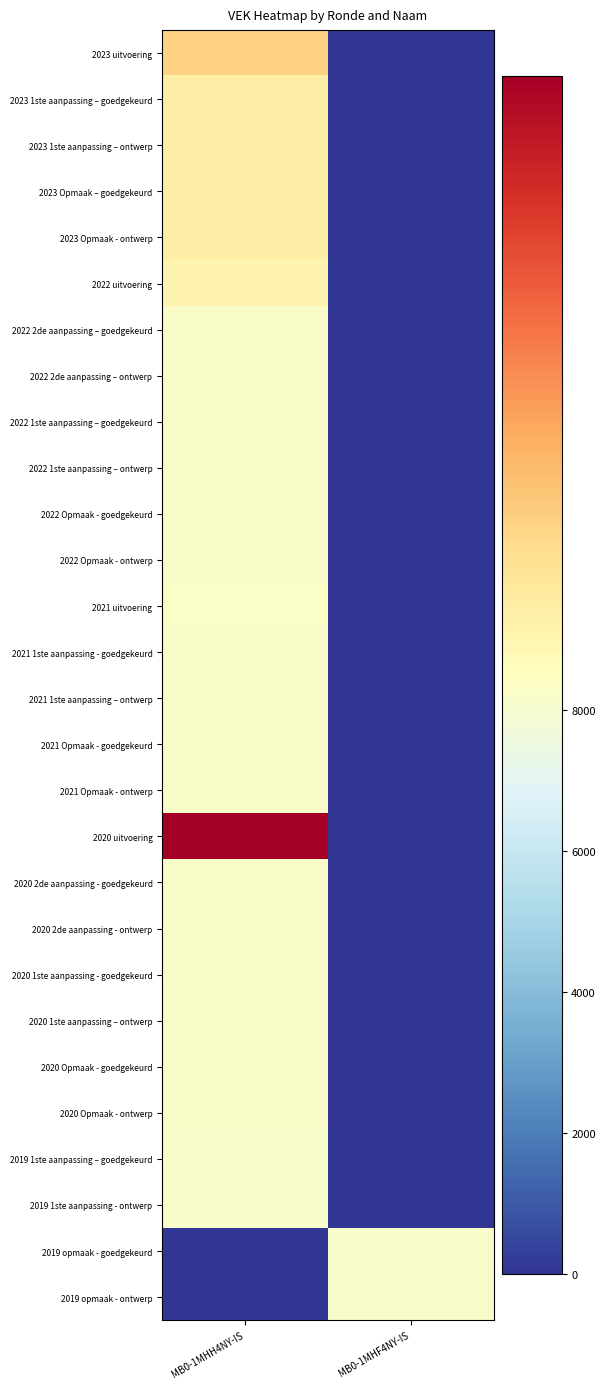

Reading right to left, what are all the values shown in this chart?

2023 uitvoering: MB0-1MHF4NY-IS=0	MB0-1MHH4NY-IS=8850
2023 1ste aanpassing – goedgekeurd: MB0-1MHF4NY-IS=0	MB0-1MHH4NY-IS=8655
2023 1ste aanpassing – ontwerp: MB0-1MHF4NY-IS=0	MB0-1MHH4NY-IS=8655
2023 Opmaak – goedgekeurd: MB0-1MHF4NY-IS=0	MB0-1MHH4NY-IS=8655
2023 Opmaak - ontwerp: MB0-1MHF4NY-IS=0	MB0-1MHH4NY-IS=8655
2022 uitvoering: MB0-1MHF4NY-IS=0	MB0-1MHH4NY-IS=8595
2022 2de aanpassing – goedgekeurd: MB0-1MHF4NY-IS=0	MB0-1MHH4NY-IS=8225
2022 2de aanpassing – ontwerp: MB0-1MHF4NY-IS=0	MB0-1MHH4NY-IS=8225
2022 1ste aanpassing – goedgekeurd: MB0-1MHF4NY-IS=0	MB0-1MHH4NY-IS=8225
2022 1ste aanpassing – ontwerp: MB0-1MHF4NY-IS=0	MB0-1MHH4NY-IS=8225
2022 Opmaak - goedgekeurd: MB0-1MHF4NY-IS=0	MB0-1MHH4NY-IS=8225
2022 Opmaak - ontwerp: MB0-1MHF4NY-IS=0	MB0-1MHH4NY-IS=8225
2021 uitvoering: MB0-1MHF4NY-IS=0	MB0-1MHH4NY-IS=8235
2021 1ste aanpassing - goedgekeurd: MB0-1MHF4NY-IS=0	MB0-1MHH4NY-IS=8225
2021 1ste aanpassing – ontwerp: MB0-1MHF4NY-IS=0	MB0-1MHH4NY-IS=8225
2021 Opmaak - goedgekeurd: MB0-1MHF4NY-IS=0	MB0-1MHH4NY-IS=8225
2021 Opmaak - ontwerp: MB0-1MHF4NY-IS=0	MB0-1MHH4NY-IS=8225
2020 uitvoering: MB0-1MHF4NY-IS=0	MB0-1MHH4NY-IS=9894
2020 2de aanpassing - goedgekeurd: MB0-1MHF4NY-IS=0	MB0-1MHH4NY-IS=8225
2020 2de aanpassing - ontwerp: MB0-1MHF4NY-IS=0	MB0-1MHH4NY-IS=8225
2020 1ste aanpassing - goedgekeurd: MB0-1MHF4NY-IS=0	MB0-1MHH4NY-IS=8225
2020 1ste aanpassing – ontwerp: MB0-1MHF4NY-IS=0	MB0-1MHH4NY-IS=8225
2020 Opmaak - goedgekeurd: MB0-1MHF4NY-IS=0	MB0-1MHH4NY-IS=8225
2020 Opmaak - ontwerp: MB0-1MHF4NY-IS=0	MB0-1MHH4NY-IS=8225
2019 1ste aanpassing – goedgekeurd: MB0-1MHF4NY-IS=0	MB0-1MHH4NY-IS=8125
2019 1ste aanpassing - ontwerp: MB0-1MHF4NY-IS=0	MB0-1MHH4NY-IS=8125
2019 opmaak - goedgekeurd: MB0-1MHF4NY-IS=8125	MB0-1MHH4NY-IS=0
2019 opmaak - ontwerp: MB0-1MHF4NY-IS=8125	MB0-1MHH4NY-IS=0